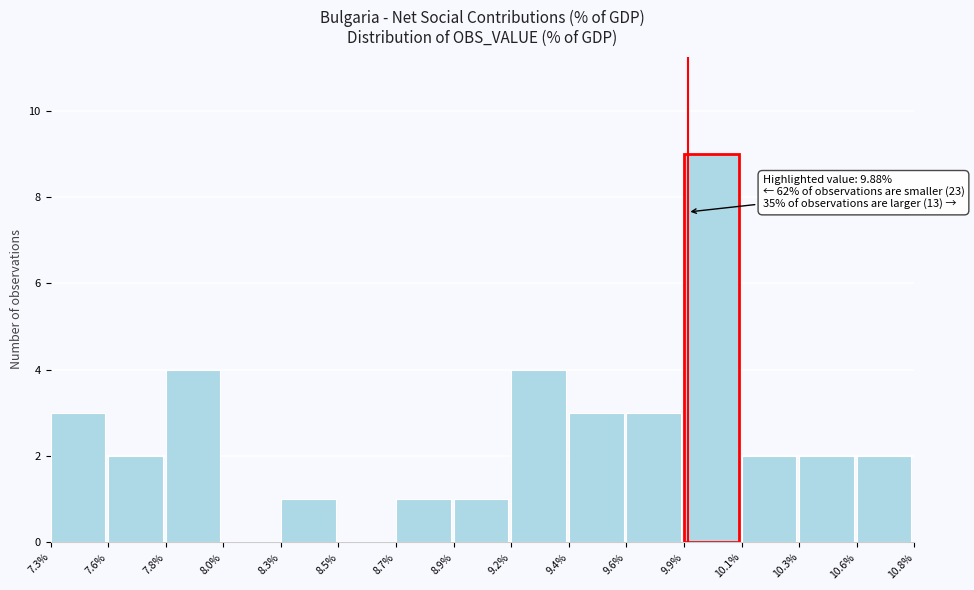

Reading left to right, transcribe all the data shown in this chart.

7.3%=3	7.6%=2	7.8%=4	8.0%=0	8.3%=1	8.5%=0	8.7%=1	8.9%=1	9.2%=4	9.4%=3	9.6%=3	9.9%=9	10.1%=2	10.3%=2	10.6%=2